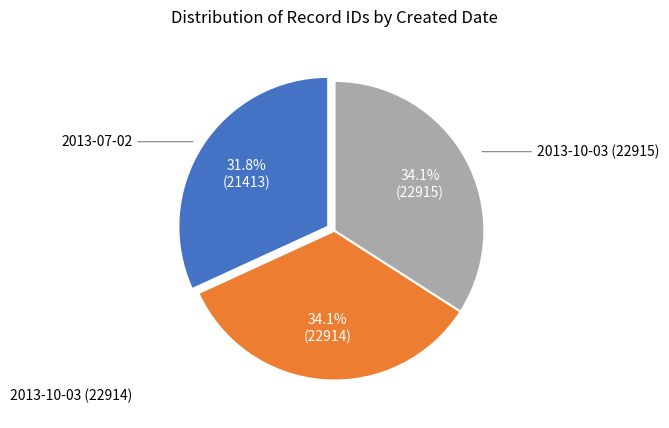

To the nearest percent, what is the difference between the largest and smallest slice percentages?

2%